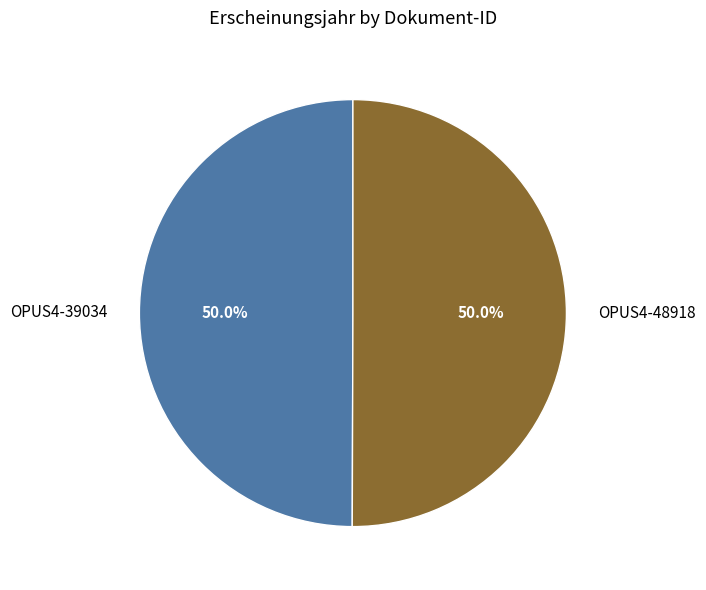

What percentage is NOT represented by OPUS4-39034?

50.0%